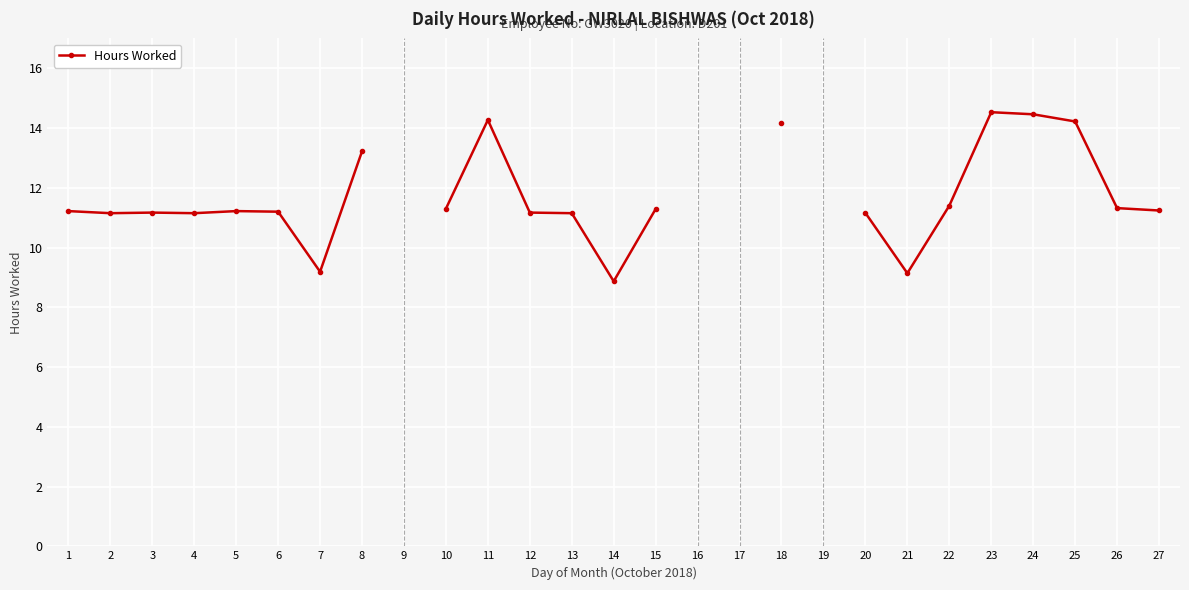

Count the number of values greater than 11.

20